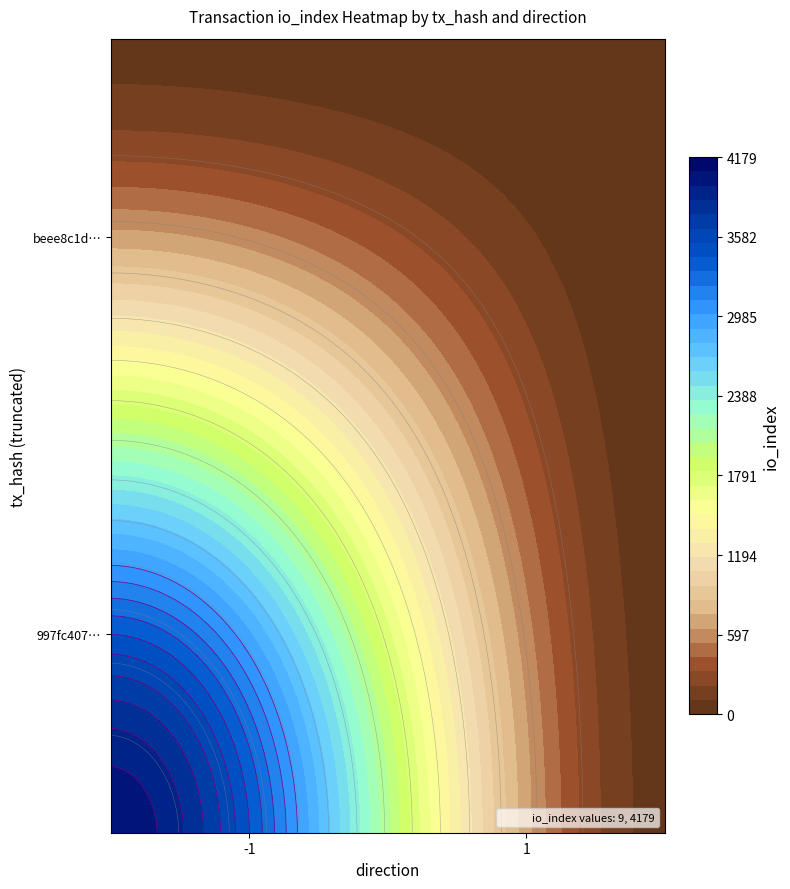

Which has a higher value, direction or io_index?

io_index